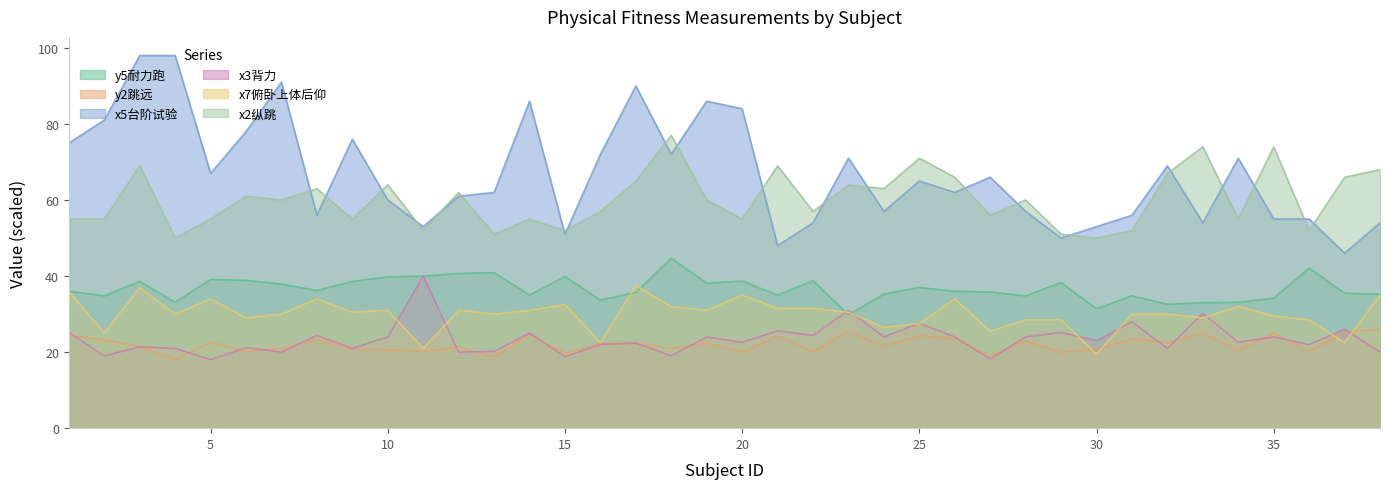

Does the chart display data point markers on the line(s)?

No